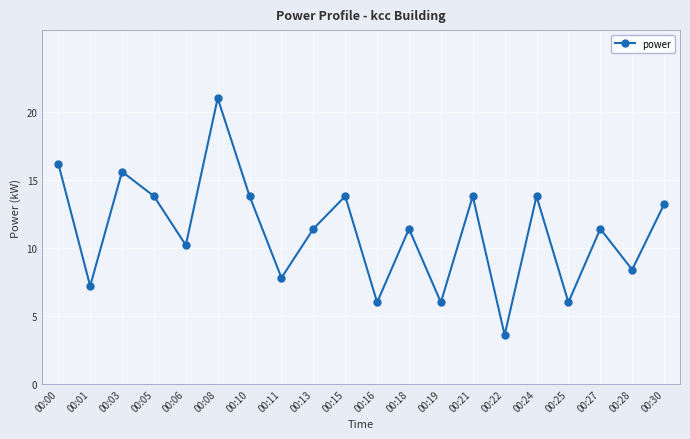

What is the difference between the maximum and minimum values?

17.4